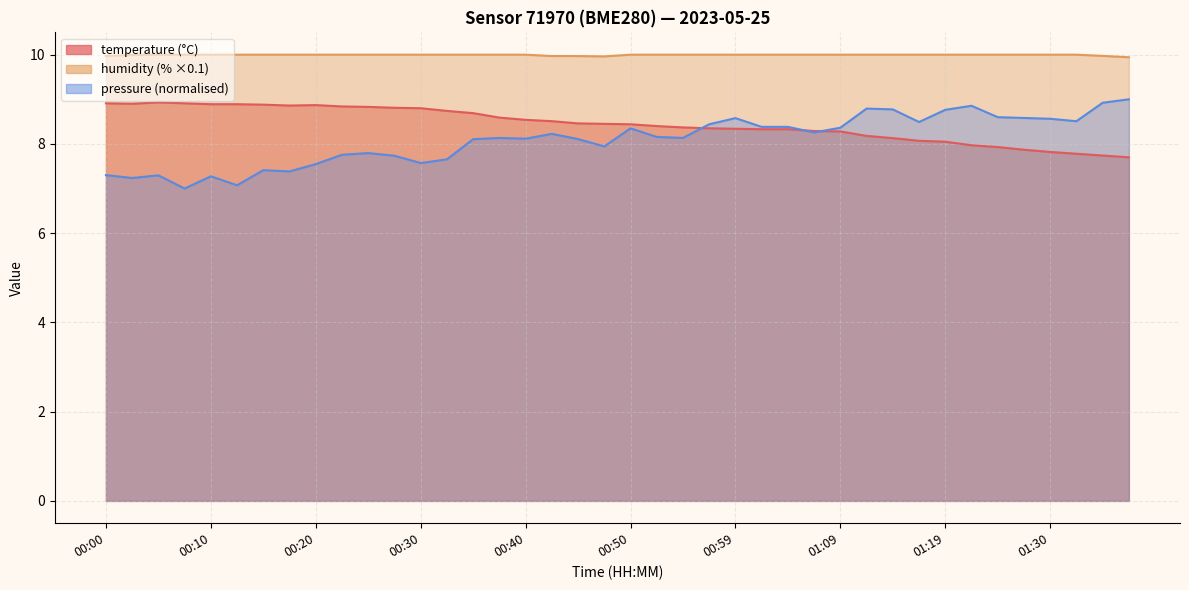

At which label is humidity closest to 9?

01:37